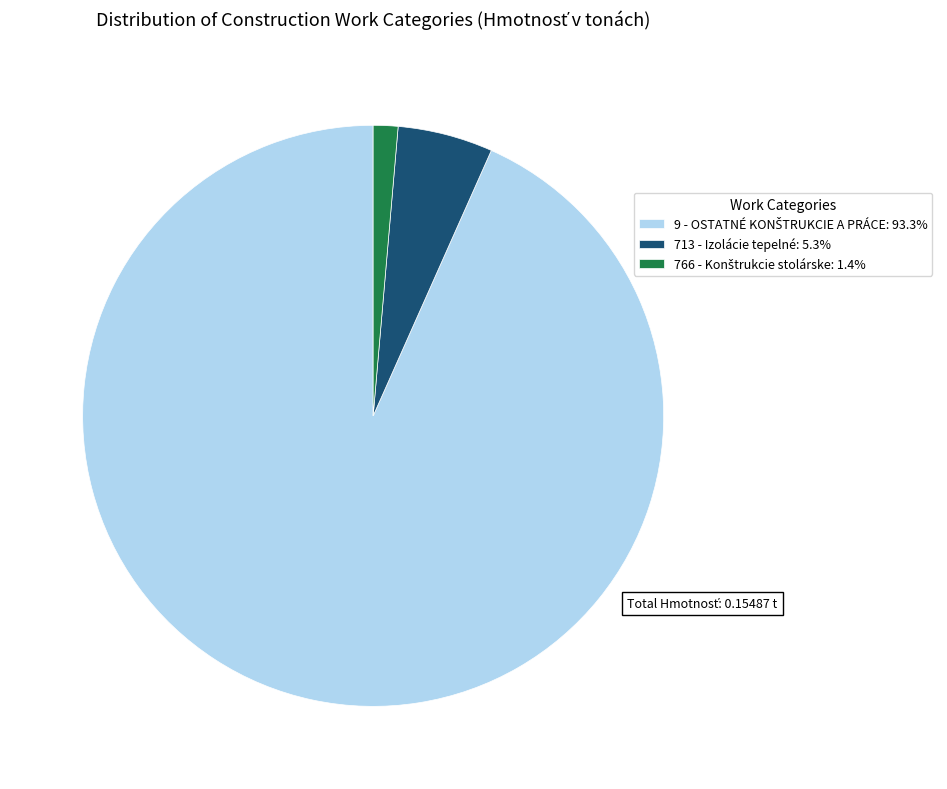

Is there any slice that represents more than half of the pie?

Yes